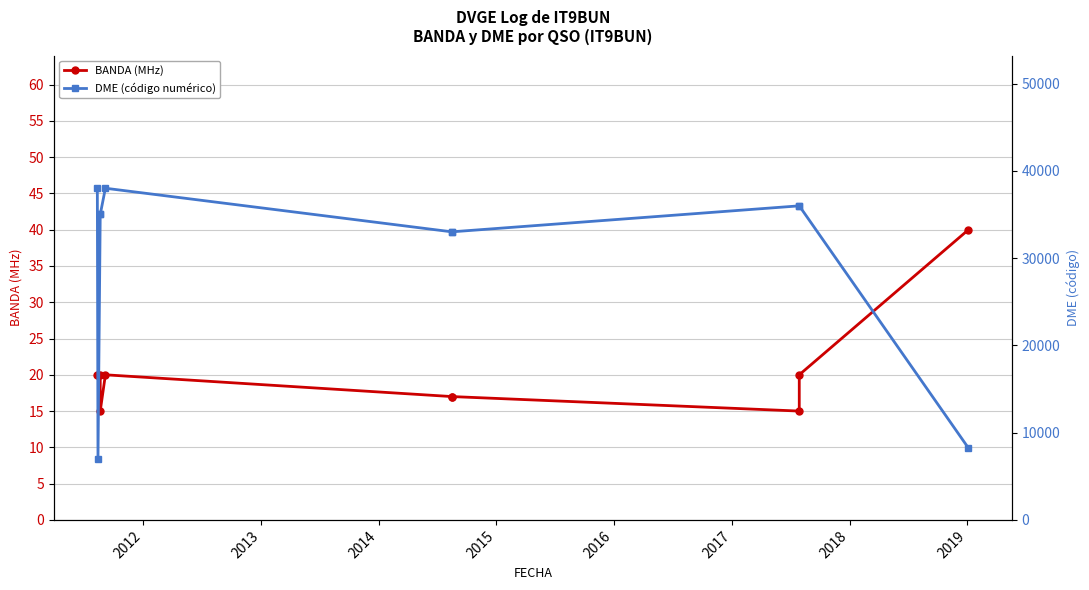

How many lines are shown in the chart?

2